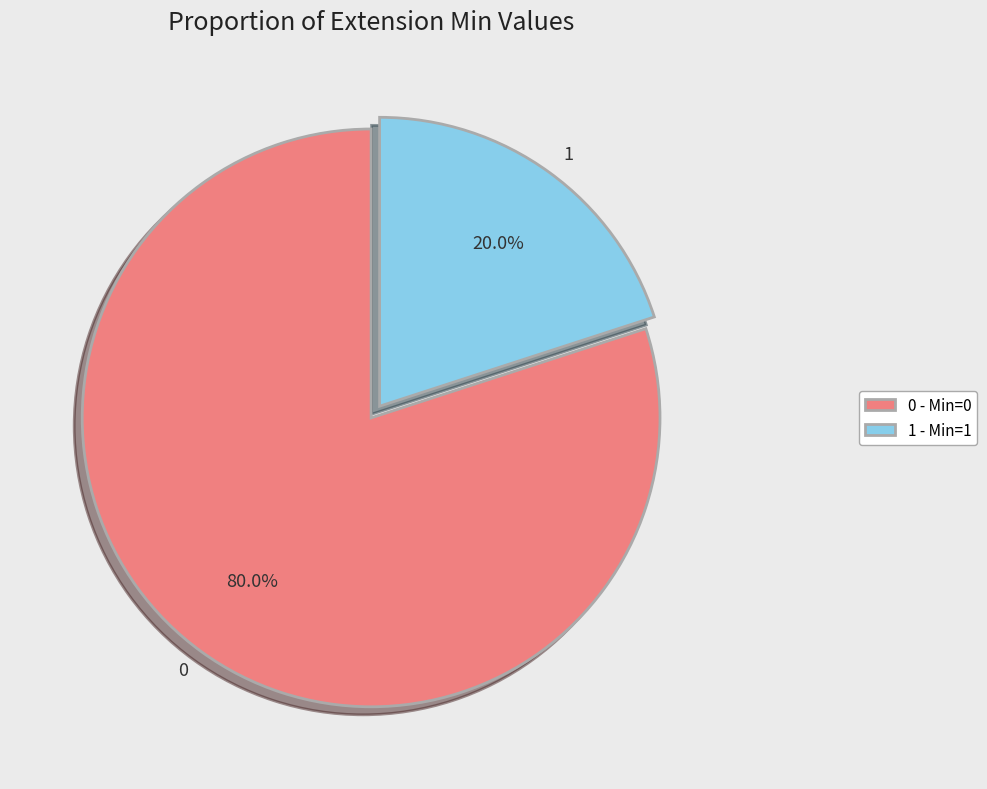

How many slices are in this pie chart?

2